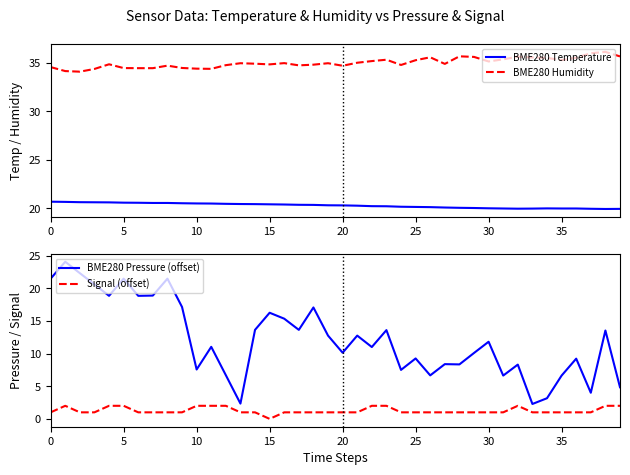

Which series has the largest total across all categories?

BME280 Humidity